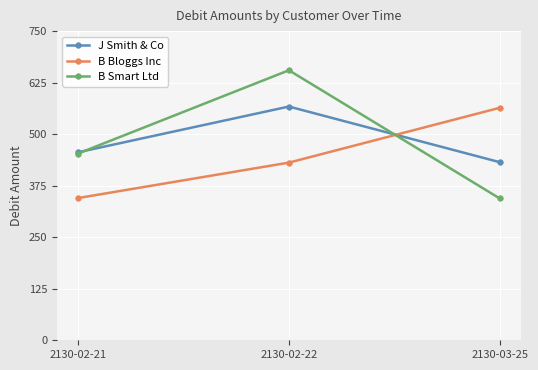

Reading left to right, what are all the values shown in this chart?

J Smith & Co: 2130-02-21=456	2130-02-22=567	2130-03-25=432
B Bloggs Inc: 2130-02-21=345	2130-02-22=431	2130-03-25=564
B Smart Ltd: 2130-02-21=453	2130-02-22=655	2130-03-25=344